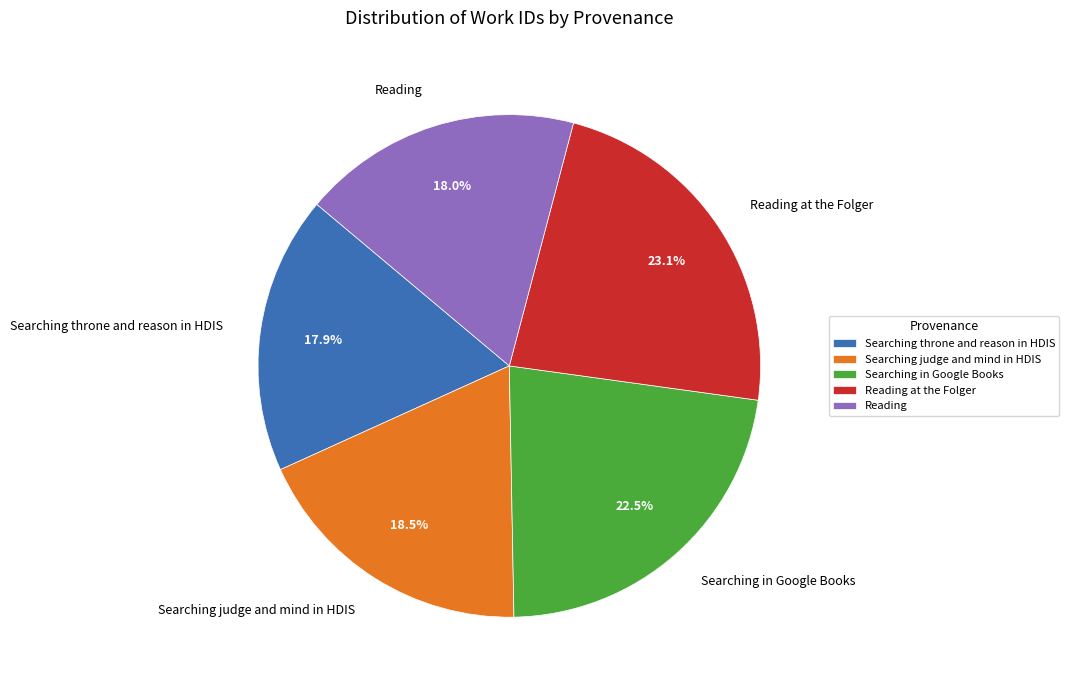

What percentage is the Reading at the Folger slice, to the nearest percent?

23%